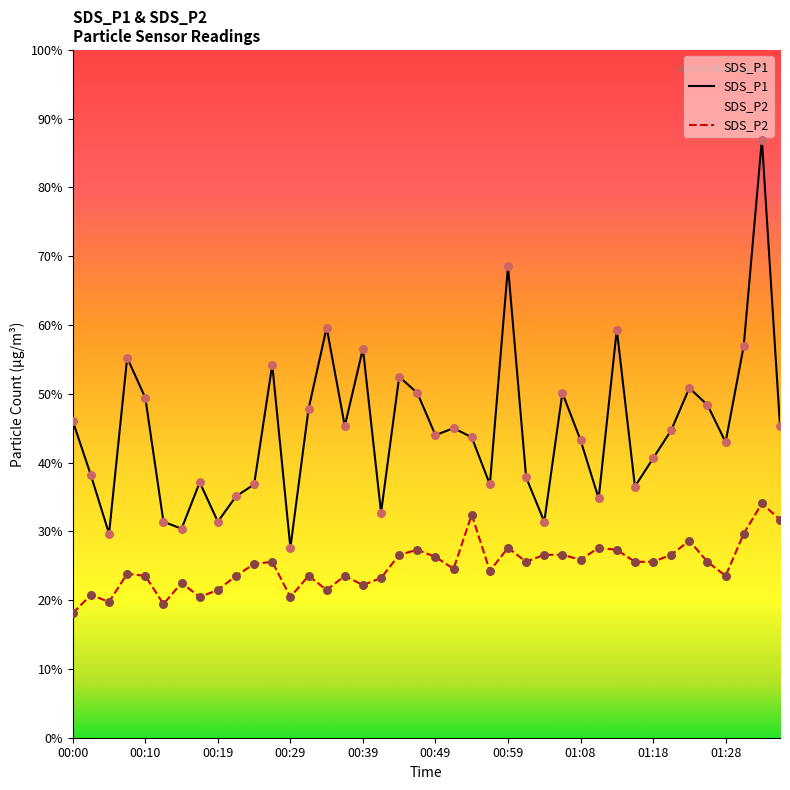

At which category is the sum across all series the highest?

01:33